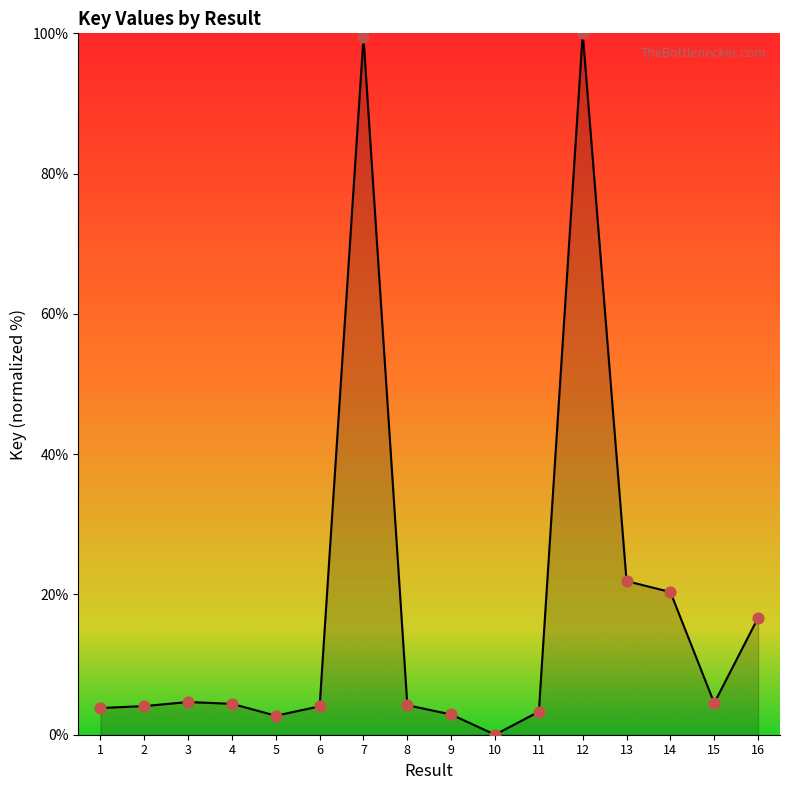

What is the ratio of the value at 3 to the value at 1?

1.2